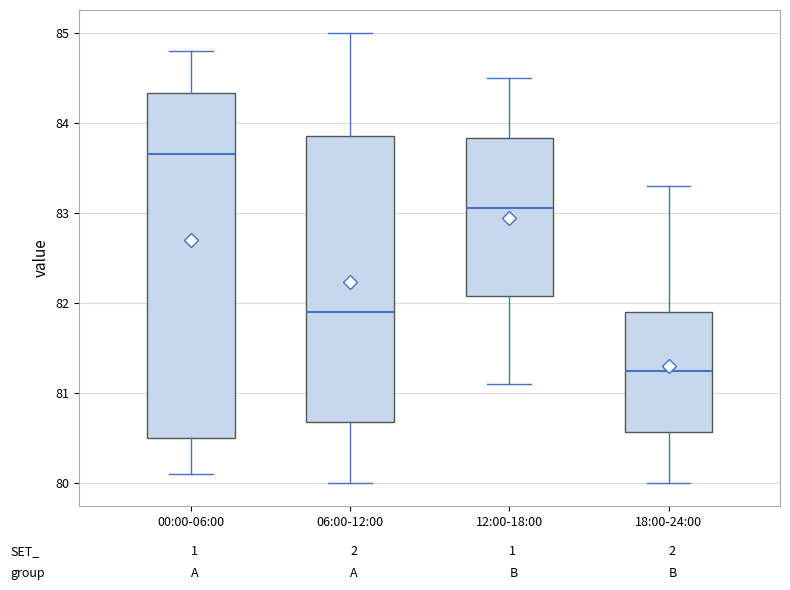

Reading left to right, read every box against the y-axis: the position of its median line, the range the box covers, and the ends of its whiskers. The values are not printed on the chart, so give them approximately, as read against the axis.

00:00-06:00: median 83.7, box 80.5 to 84.3, whiskers 80.1 to 84.8
06:00-12:00: median 81.9, box 80.7 to 83.9, whiskers 80.0 to 85.0
12:00-18:00: median 83.1, box 82.1 to 83.8, whiskers 81.1 to 84.5
18:00-24:00: median 81.3, box 80.6 to 81.9, whiskers 80.0 to 83.3